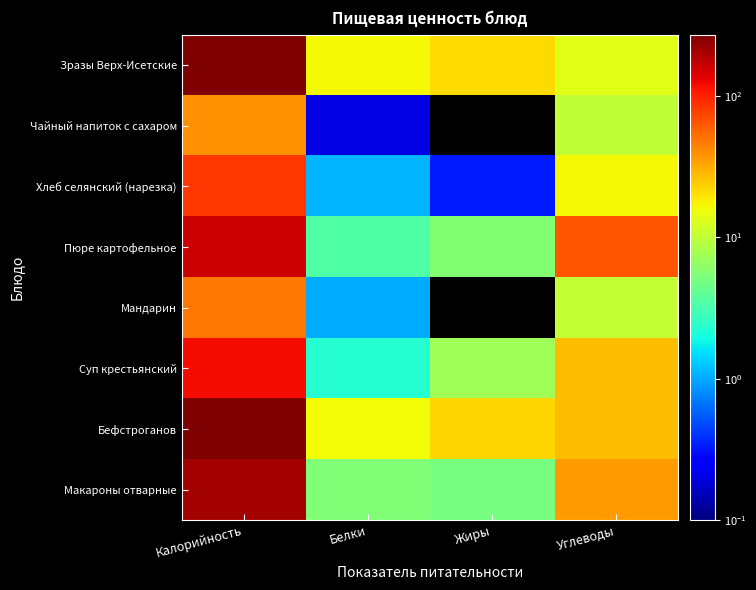

Reading right to left, extract all data points from this chart.

Зразы Верх-Исетские: Углеводы=13.6	Жиры=21.1	Белки=16.5	Калорийность=263.3
Чайный напиток с сахаром: Углеводы=10.0	Жиры=0.0	Белки=0.2	Калорийность=39.0
Хлеб селянский (нарезка): Углеводы=16.5	Жиры=0.3	Белки=1.1	Калорийность=81.5
Пюре картофельное: Углеводы=64.4	Жиры=5.6	Белки=3.4	Калорийность=158.1
Мандарин: Углеводы=10.6	Жиры=0.0	Белки=1.0	Калорийность=49.5
Суп крестьянский: Углеводы=27.6	Жиры=7.3	Белки=2.3	Калорийность=119.6
Бефстроганов: Углеводы=27.3	Жиры=21.6	Белки=16.0	Калорийность=271.4
Макароны отварные: Углеводы=35.5	Жиры=5.0	Белки=5.5	Калорийность=211.9